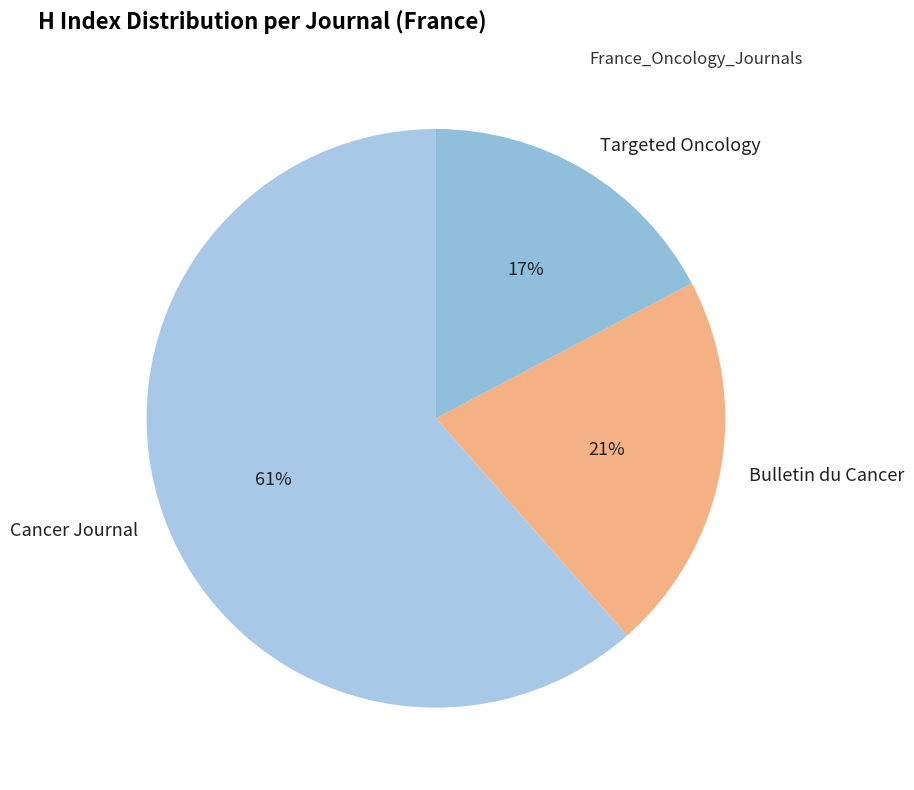

Do Cancer Journal and Targeted Oncology together represent more than half of the pie?

Yes